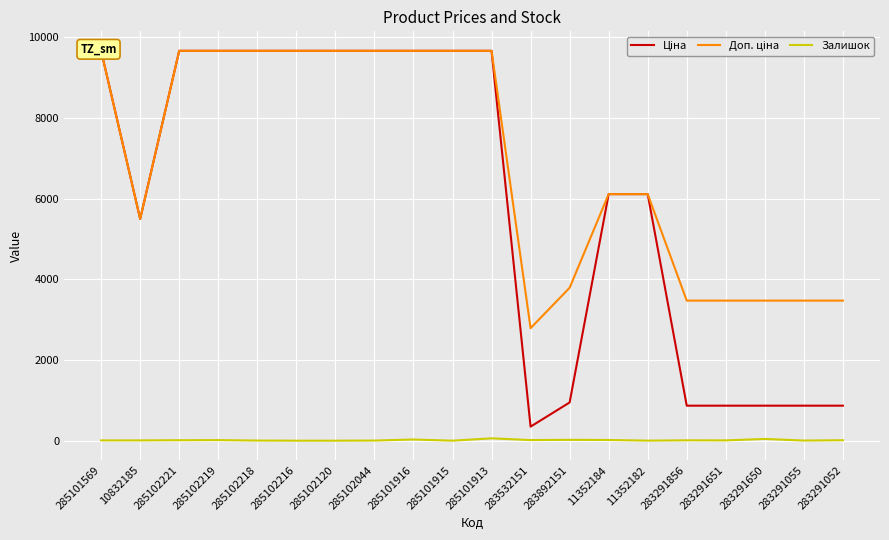

What position from the left is 285102219?

4